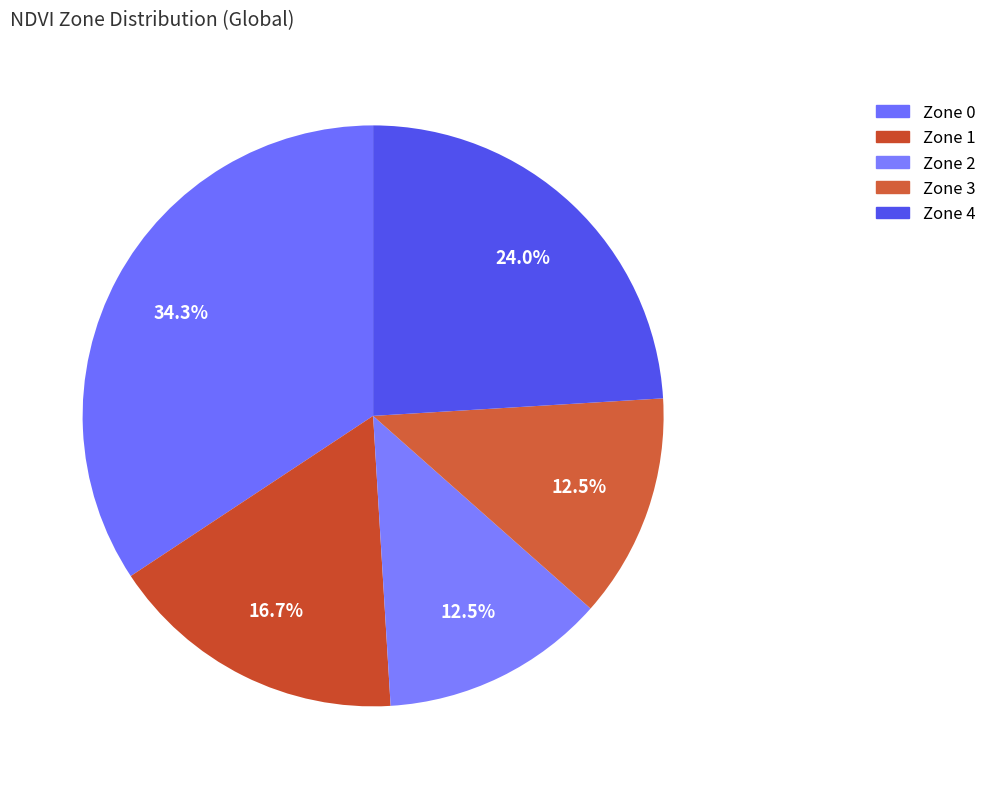

To the nearest percent, what portion does Zone 3 represent?

12%